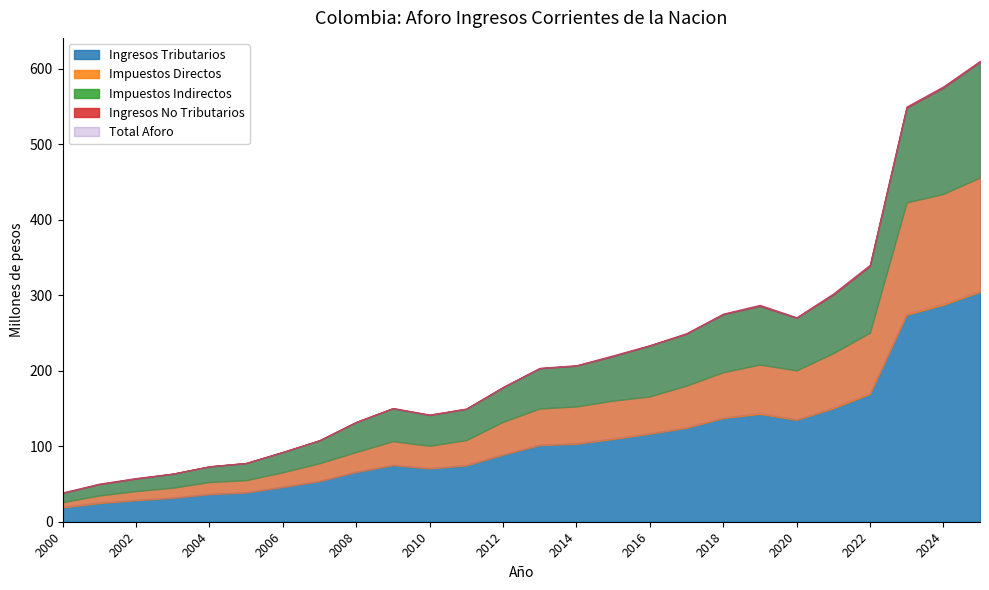

What is the total value across all series at 2024?

865476172.0